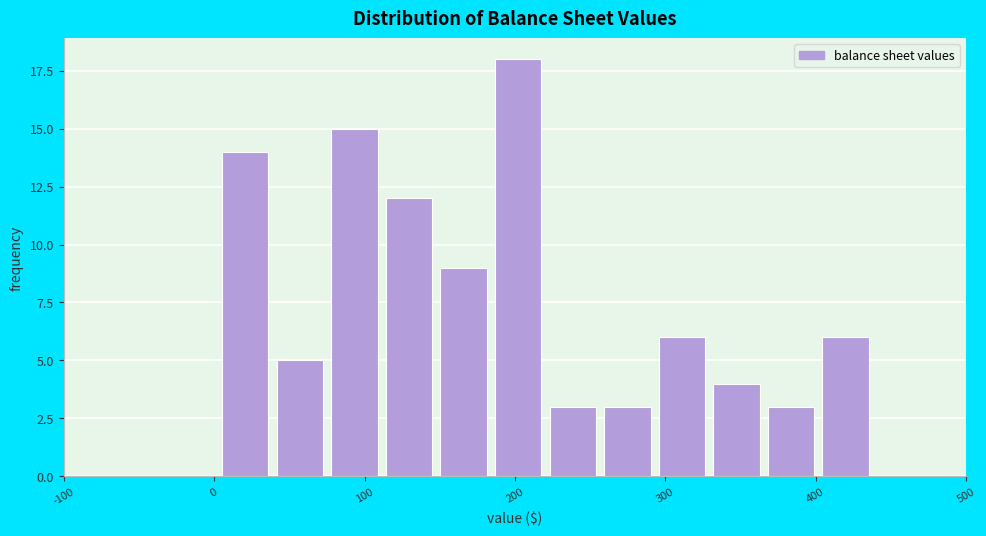

Around what value on the x-axis is the tallest bar? Give the approximate position of its centre, as read against the axis.

200